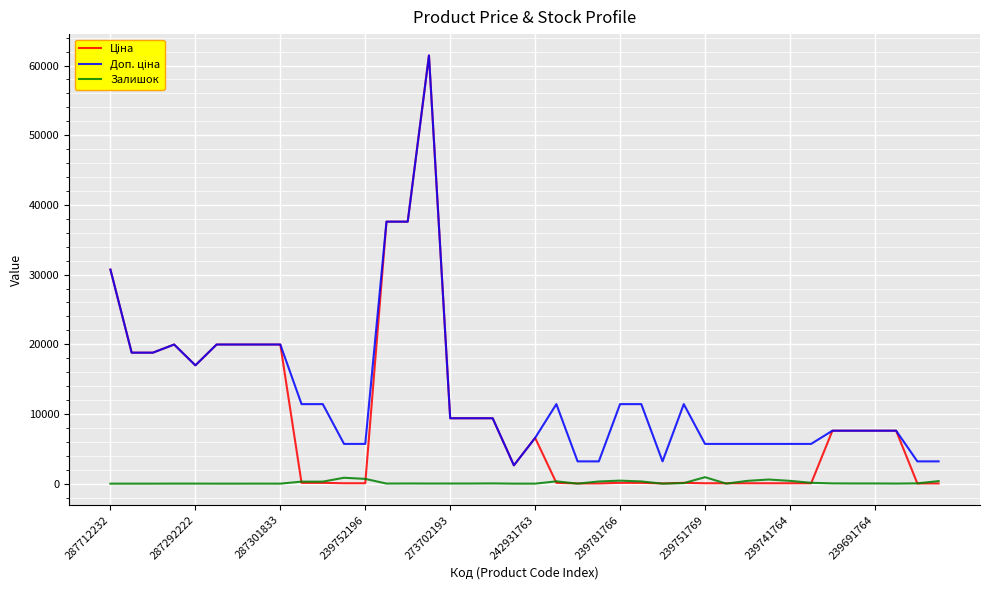

What is the maximum value shown in the chart?

61434.3